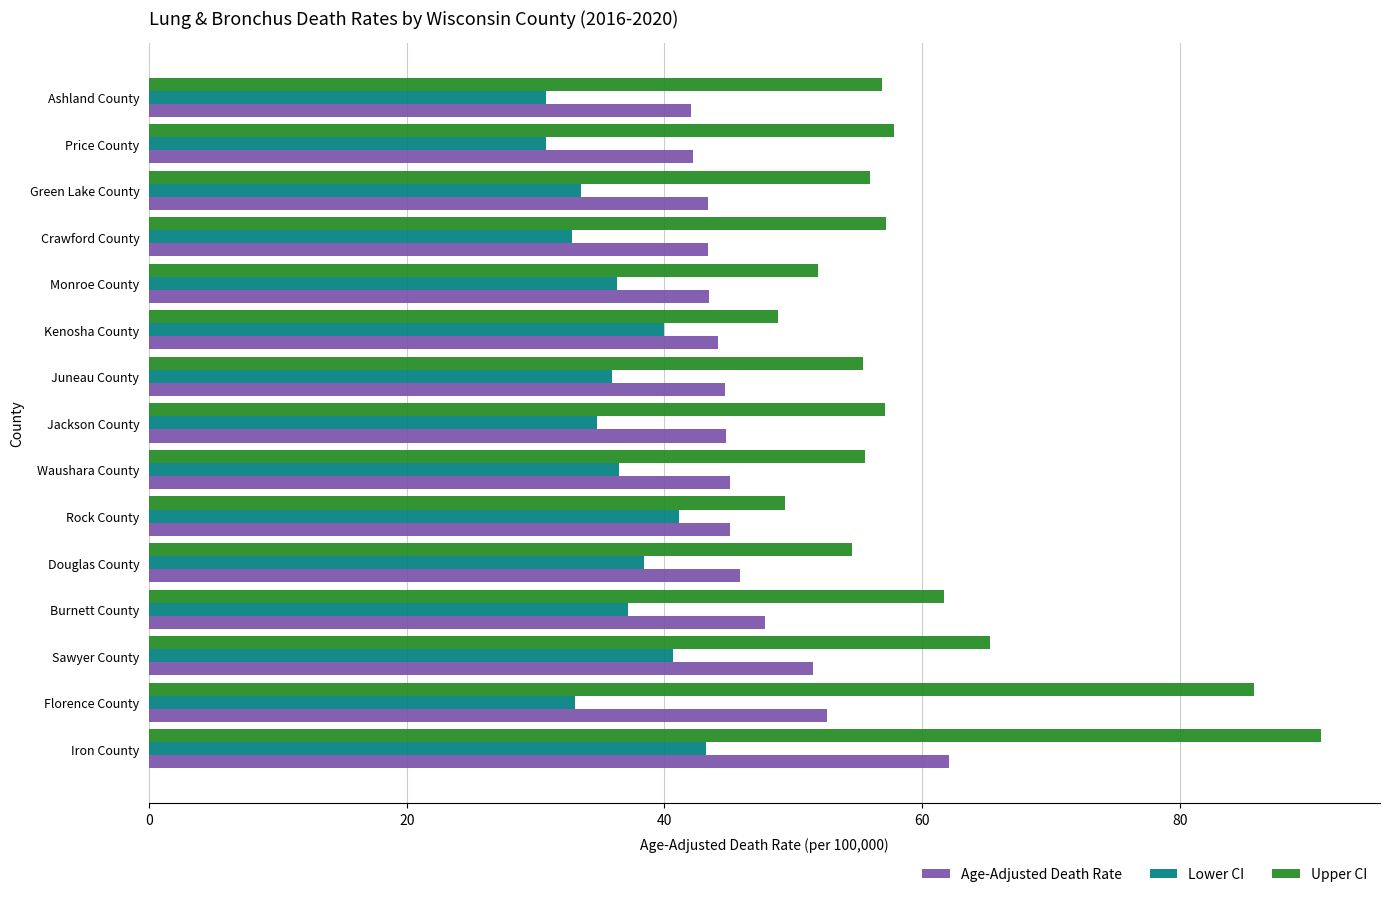

The value of Age-Adjusted Death Rate at Douglas County is 81.3. True or false?

False